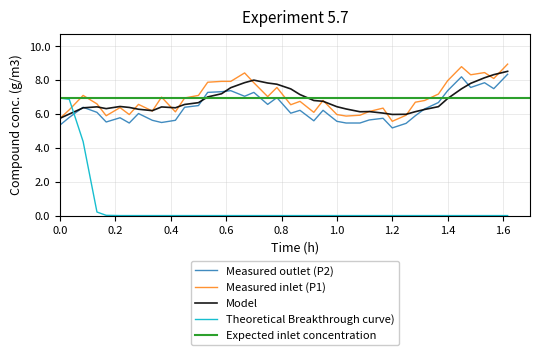

Which series ends up on top after the final intersection of Theoretical Breakthrough curve) and Model?

Model